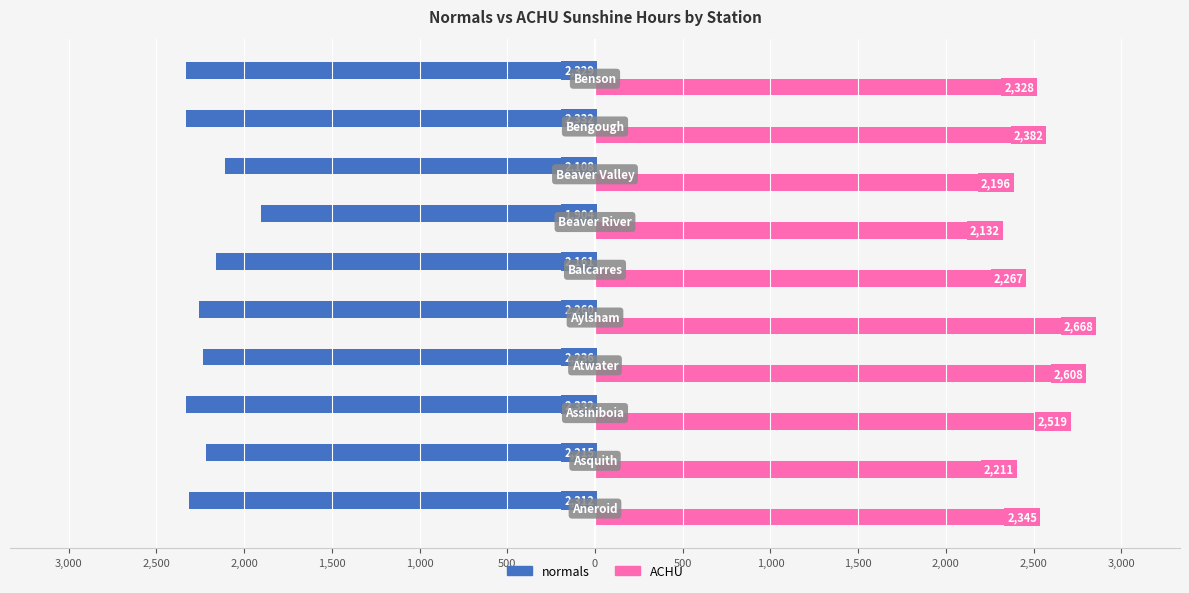

What are all the series names shown in the legend?

normals, ACHU